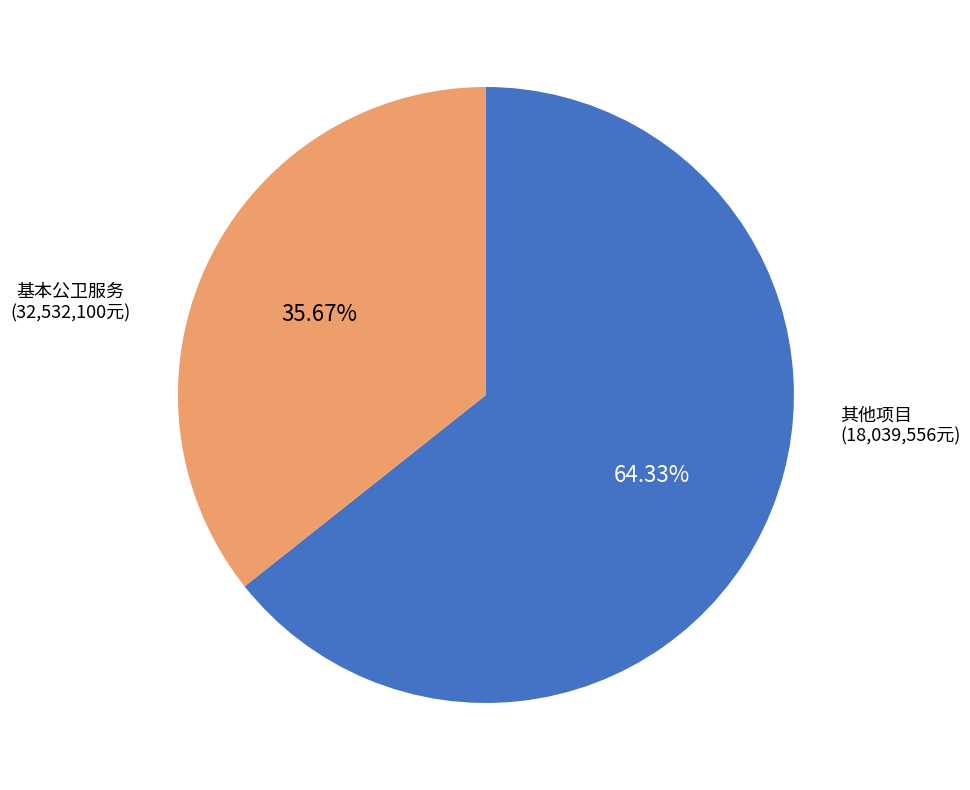

Is there a majority slice in this chart?

Yes